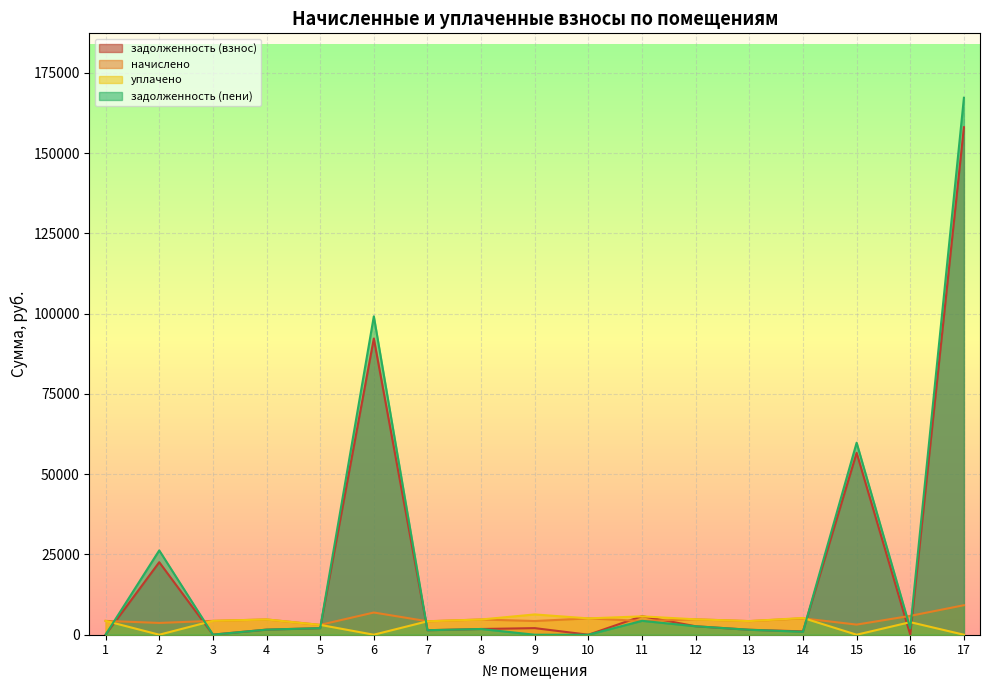

Reading left to right, what are all the values shown in this chart?

задолженность (взнос): 20.4	22593.1	32.0	1586.0	2045.4	92268.4	1404.9	1784.4	2053.9	0.0	5779.3	2635.0	1545.0	1039.2	56661.0	0.0	158075.6
начислено: 4307.2	3670.1	4314.7	4758.1	3062.8	6915.4	4184.3	4746.9	4266.3	5089.7	4270.0	4795.4	4243.9	5100.9	3152.2	5872.2	9184.6
уплачено: 4307.2	0.0	4314.7	4758.1	3062.9	0.0	4184.3	4746.9	6320.1	5089.7	5720.2	4795.4	4243.9	5218.2	0.0	3914.8	0.0
задолженность (пени): 20.4	26263.2	32.0	1586.0	2045.3	99183.8	1404.9	1784.4	0.0	0.0	4329.1	2635.0	1545.0	921.9	59813.2	1957.4	167260.2